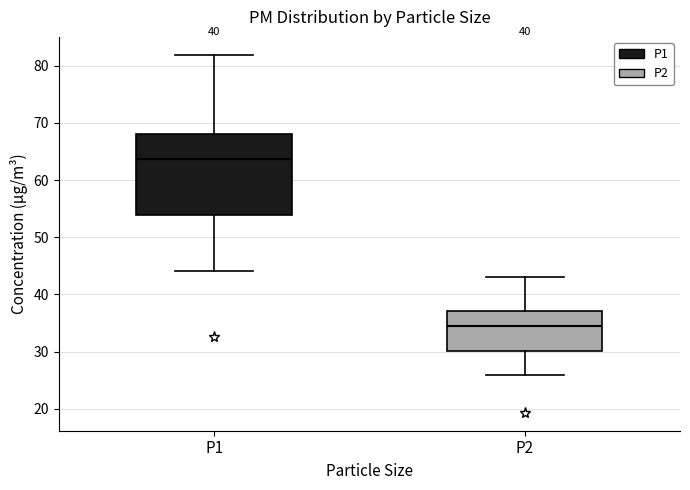

Reading left to right, read every box against the y-axis: the position of its median line, the range the box covers, and the ends of its whiskers. The values are not printed on the chart, so give them approximately, as read against the axis.

P1: median 64, box 54 to 68, whiskers 44 to 82
P2: median 35, box 30 to 37, whiskers 26 to 43